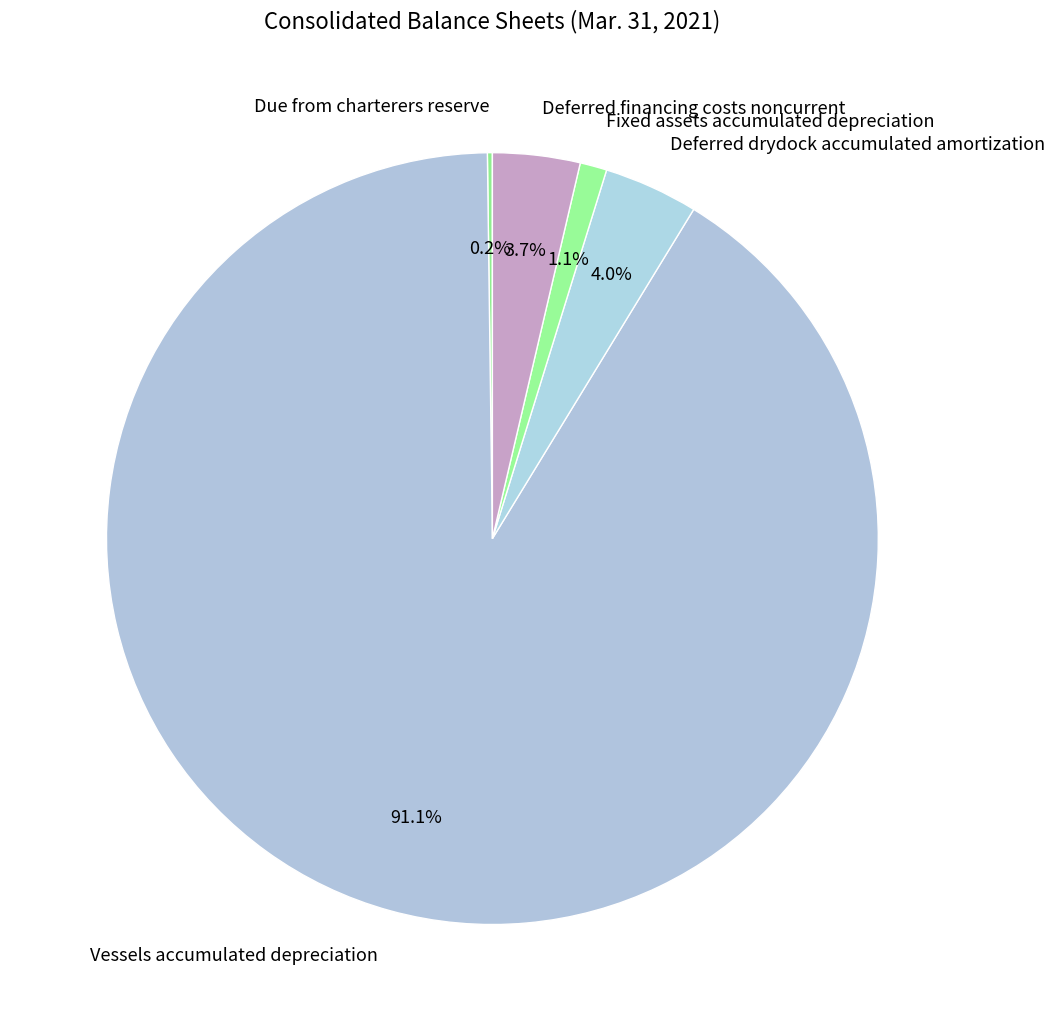

Between Deferred financing costs noncurrent and Fixed assets accumulated depreciation, which is larger?

Deferred financing costs noncurrent